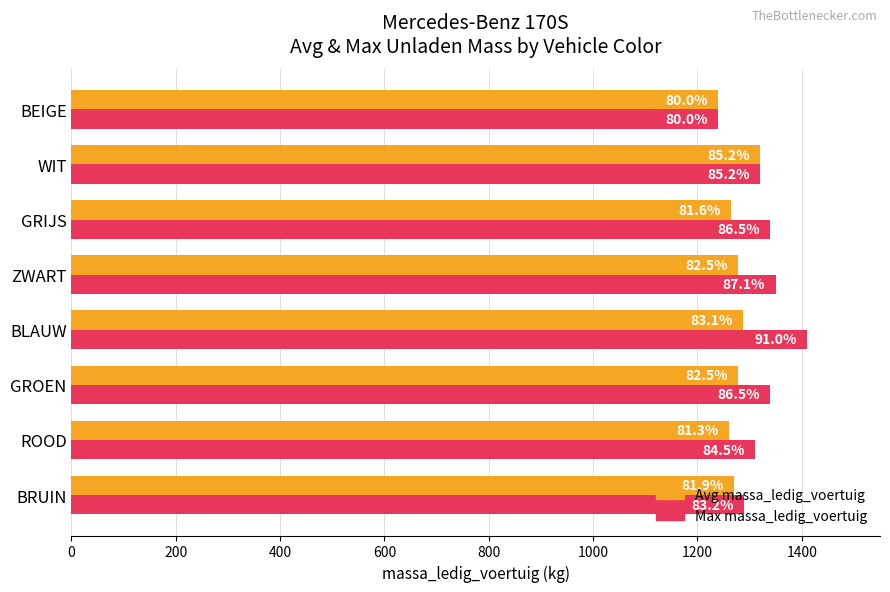

What are all the series names shown in the legend?

Avg massa_ledig_voertuig, Max massa_ledig_voertuig